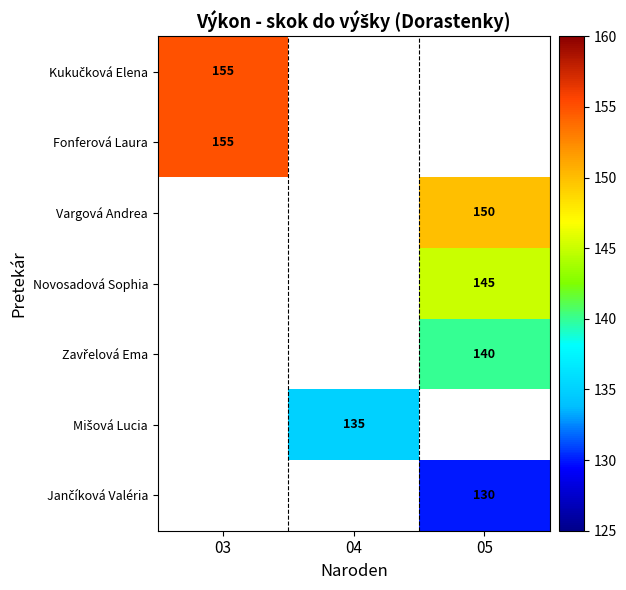

The Fonferová Laura series shows 235 at 03. True or false?

False